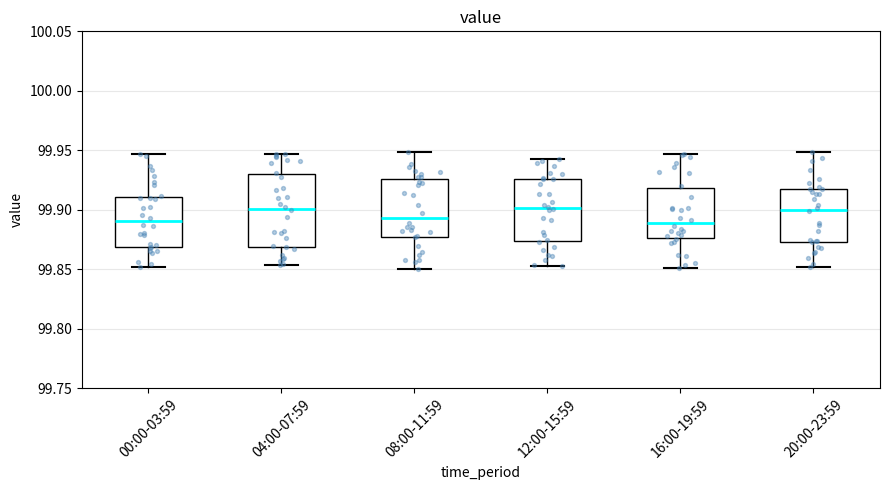

Comparing the boxes themselves (not the whiskers), which one is the tallest?

04:00-07:59